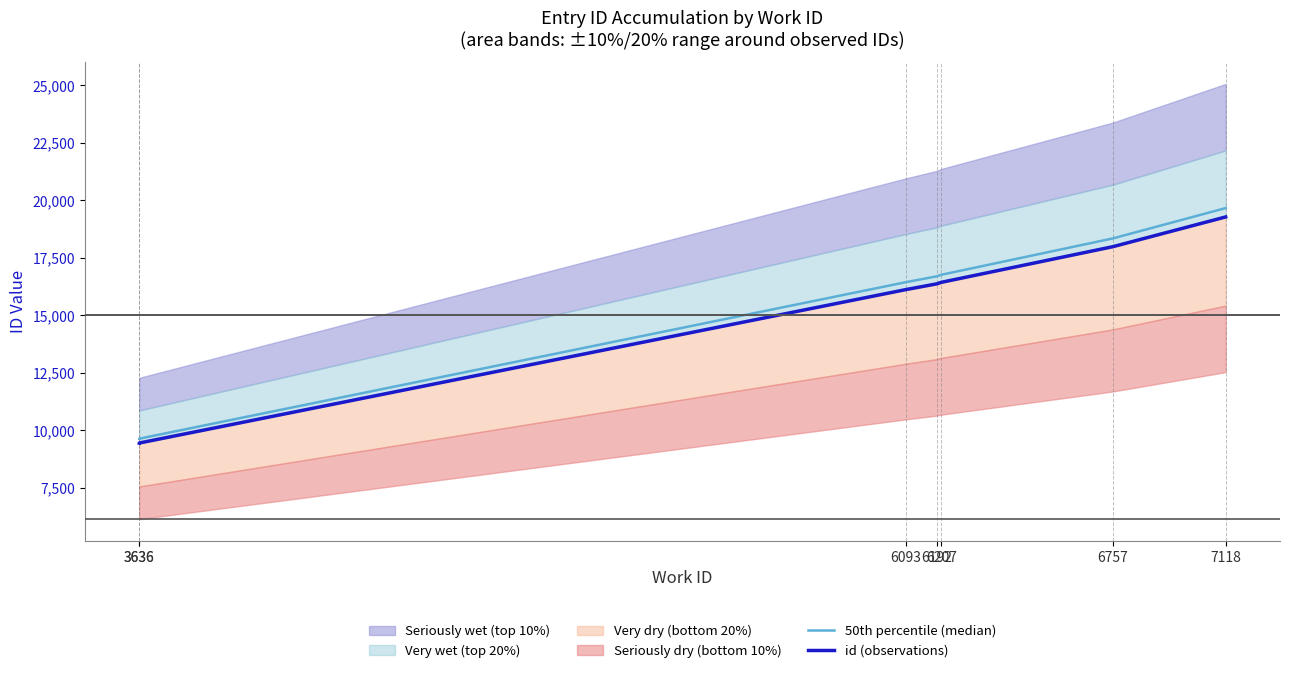

Which series has the widest spread of values?

50th percentile (median)